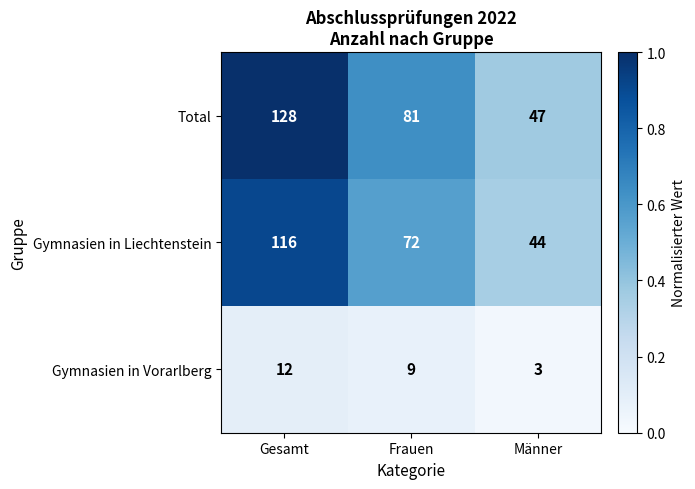

At which category is the sum across all series the highest?

Gesamt